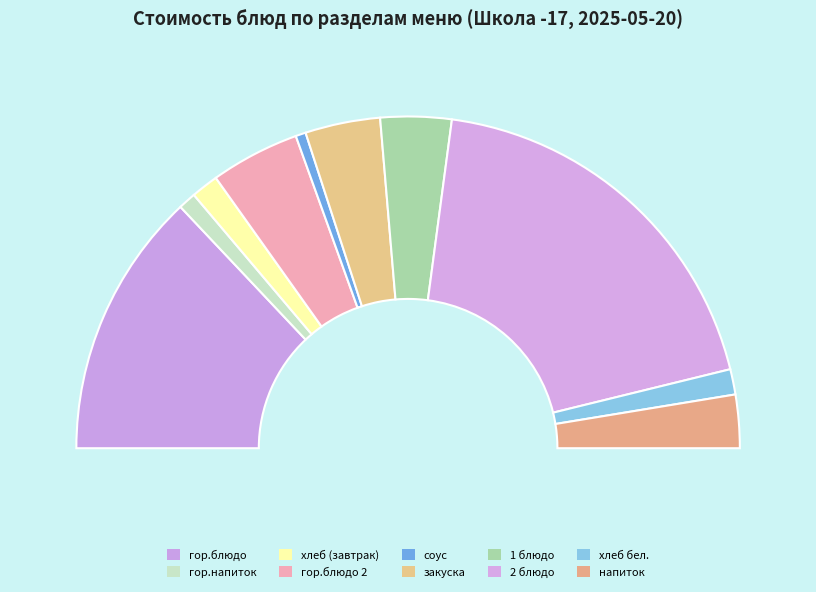

Does 2 блюдо represent more than half of the total?

No